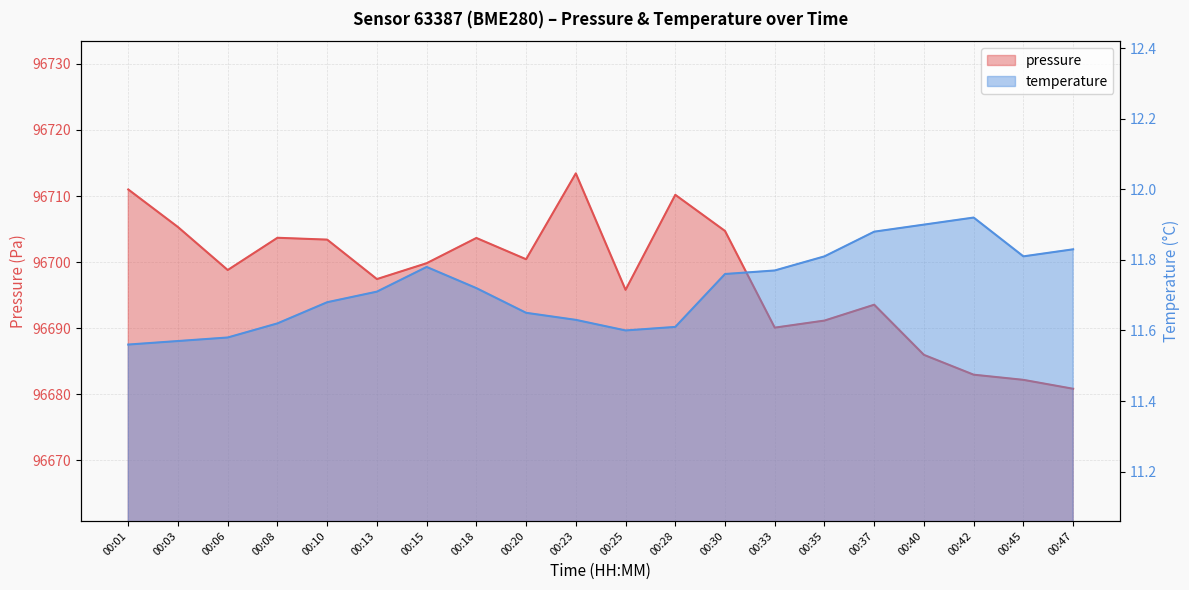

At which label does pressure reach its peak?

00:23